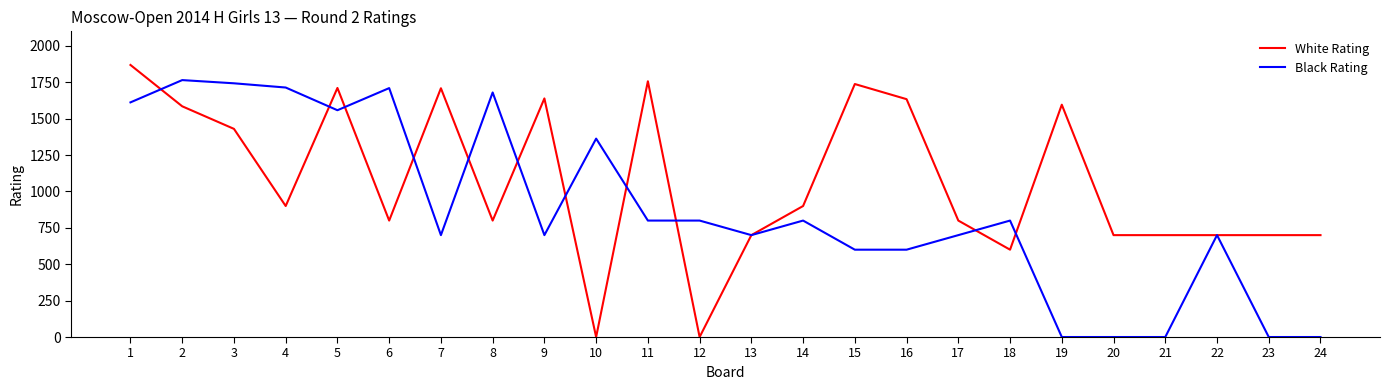

At which category does White Rating reach its first local valley?

4